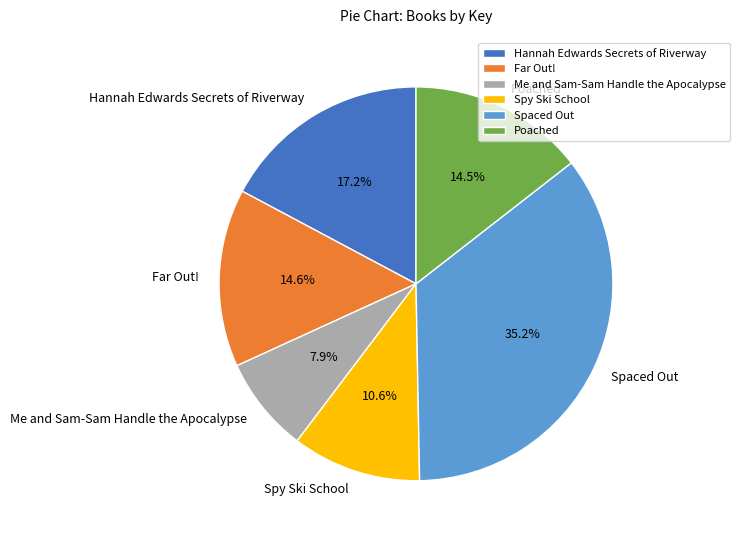

To the nearest percent, what is the combined percentage of Spaced Out and Poached?

50%